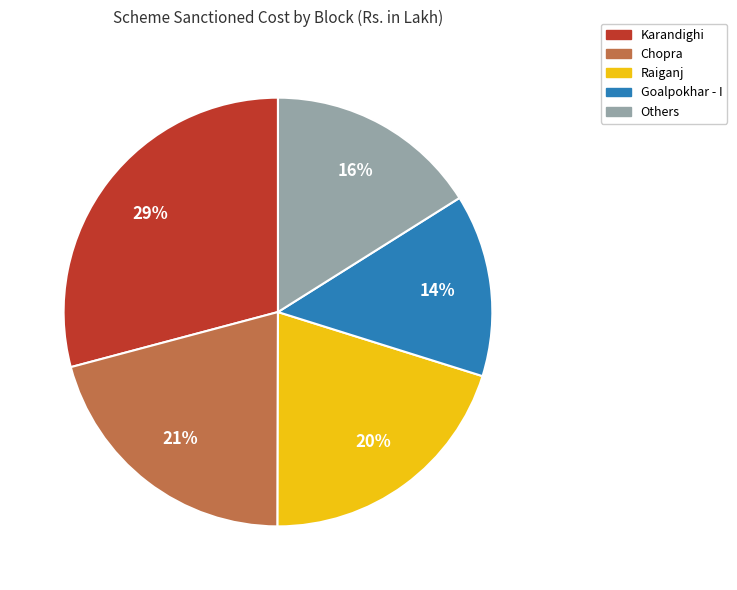

To the nearest percent, what is the difference between the largest and smallest slice percentages?

15%